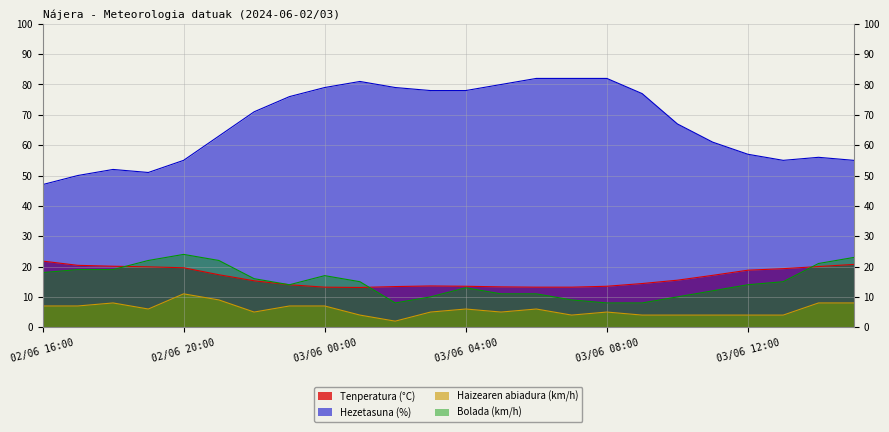

What is the sum of the Haizearen abiadura (km/h) values at 02/06 21:00 and 02/06 16:00?

16.0